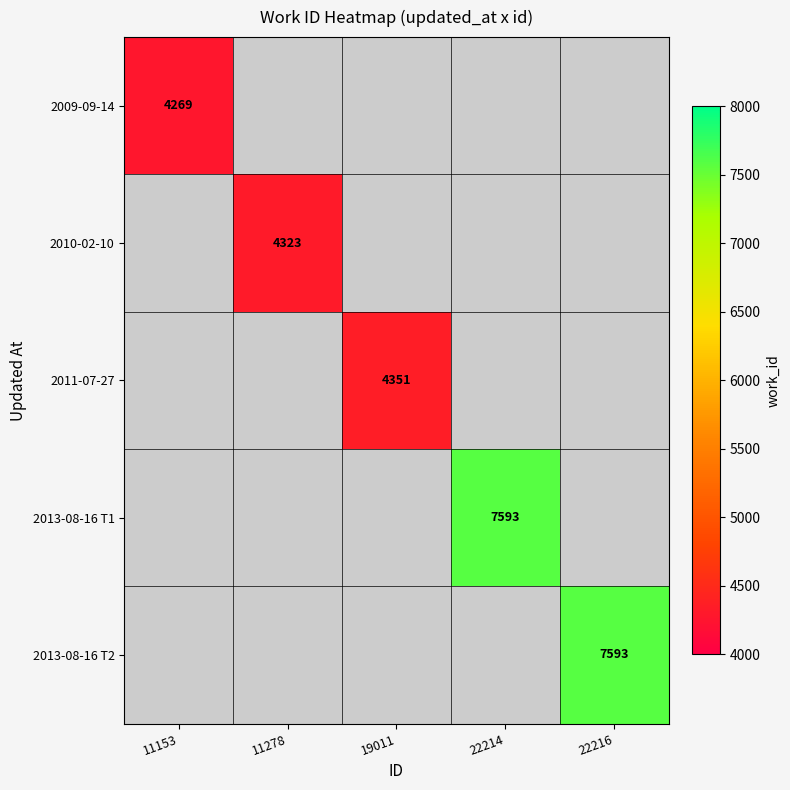

The value of 2011-07-27 at 19011 is 7585. True or false?

False